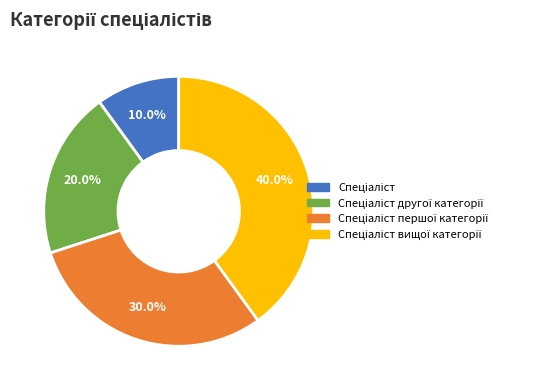

Is there any slice that represents more than half of the pie?

No